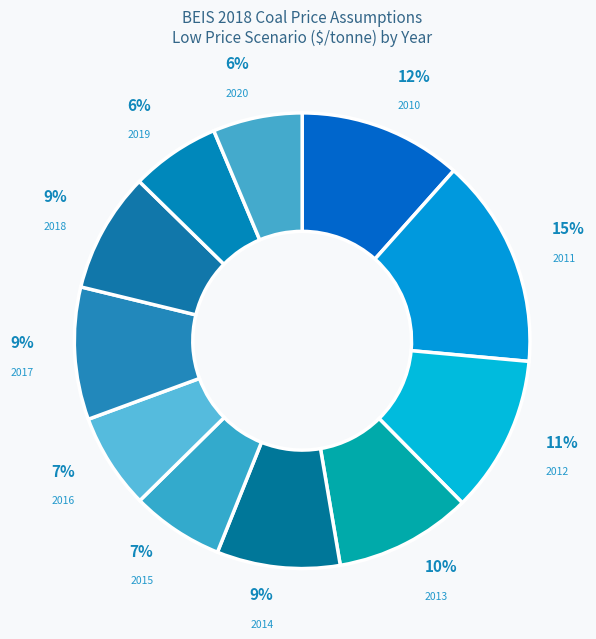

To the nearest percent, what portion does 2016 represent?

7%